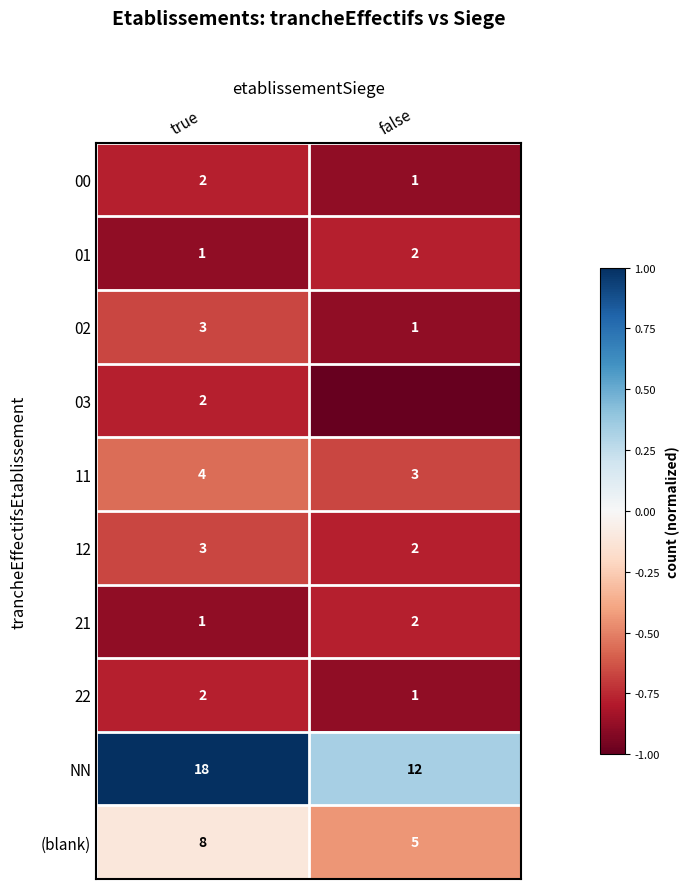

At which category is the sum across all series the highest?

true